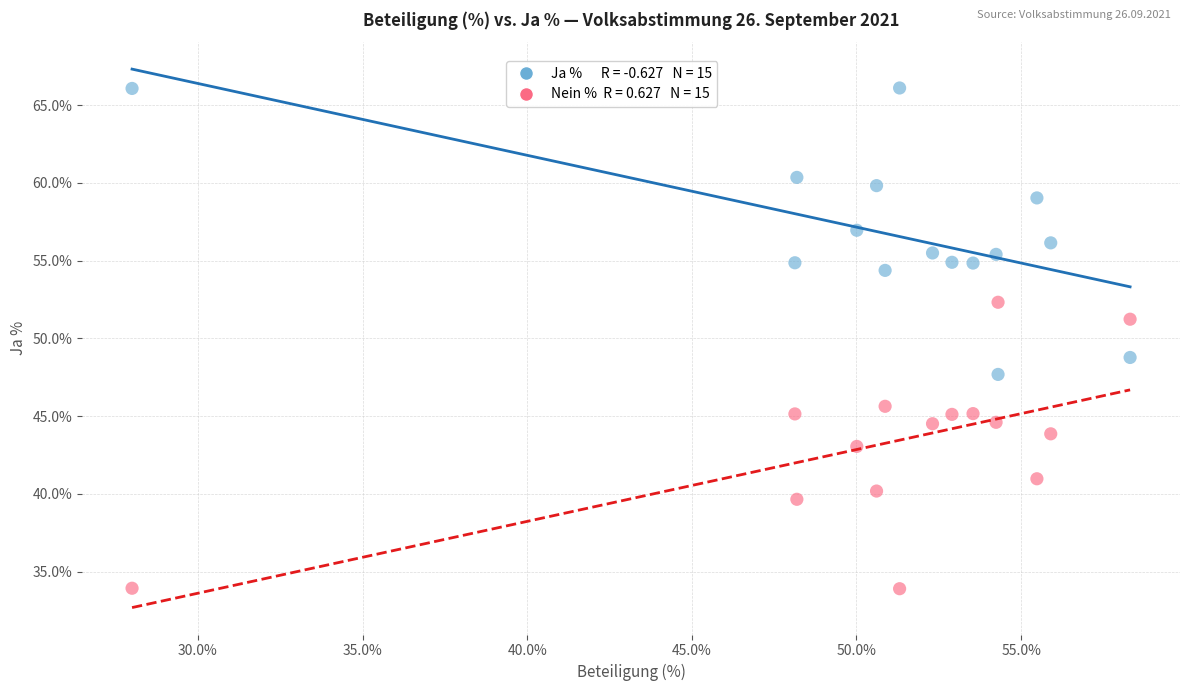

Across all data points, what is the range of X values (max minus min)?

30.3